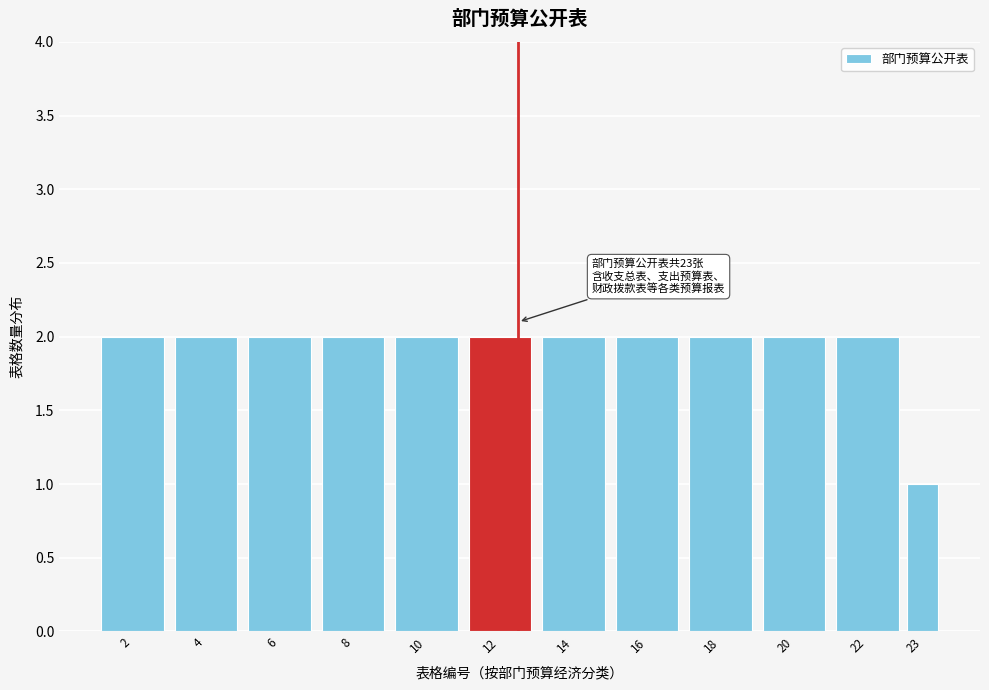

Reading left to right, transcribe all the data shown in this chart.

2	2	2	2	2	2	2	2	2	2	2	1